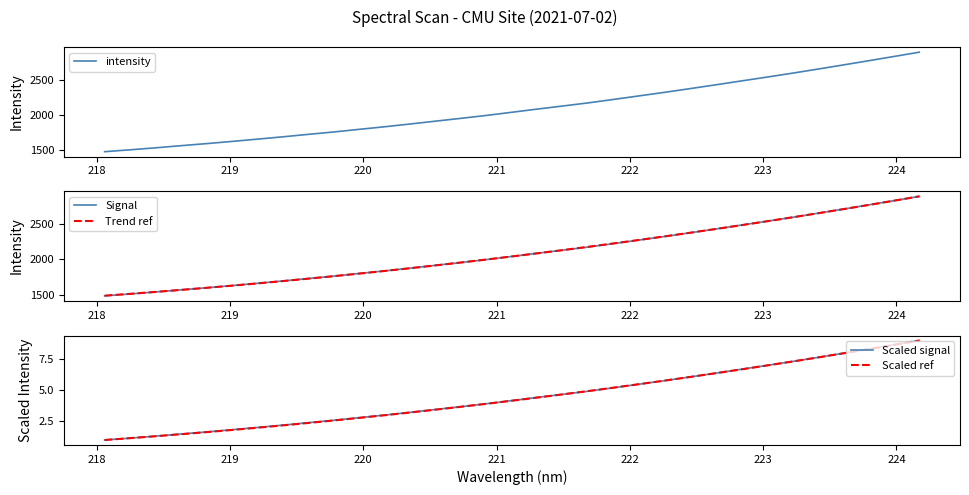

How many intersections are there between Trend ref and intensity?

7